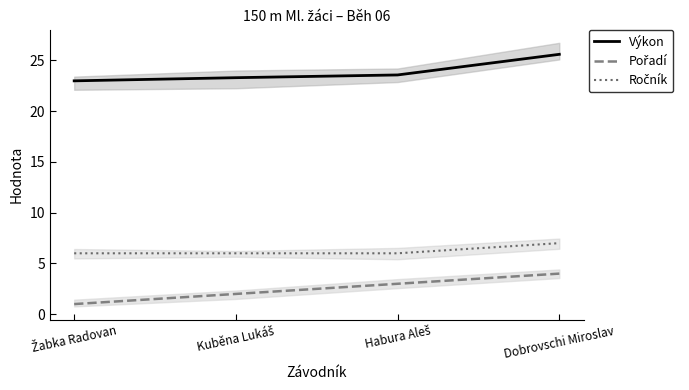

Rank the categories by Pořadí value from lowest to highest.

Žabka Radovan, Kuběna Lukáš, Habura Aleš, Dobrovschi Miroslav